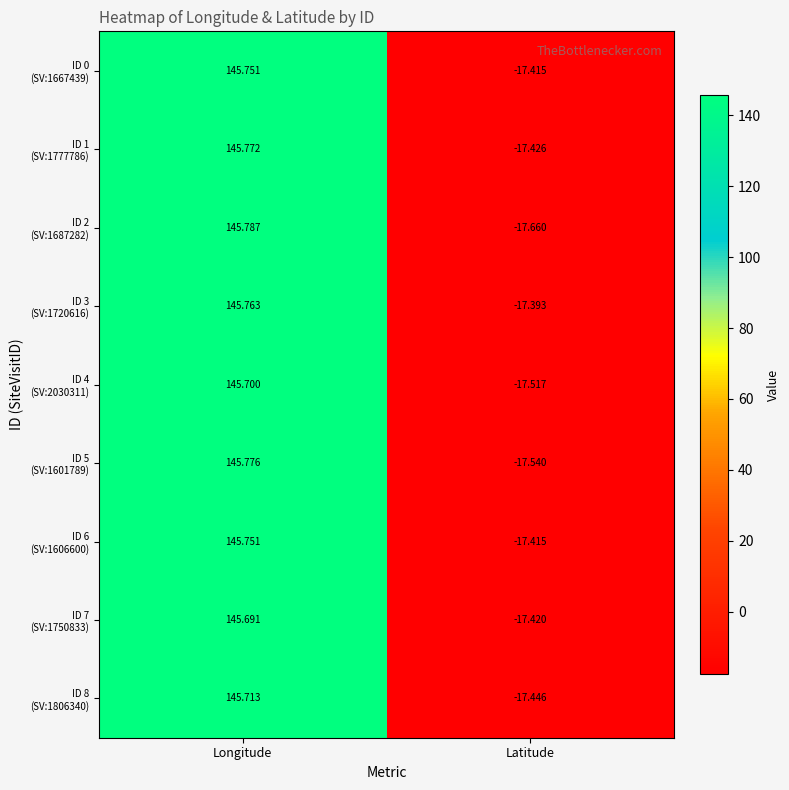

At which category is the sum across all series the highest?

Longitude